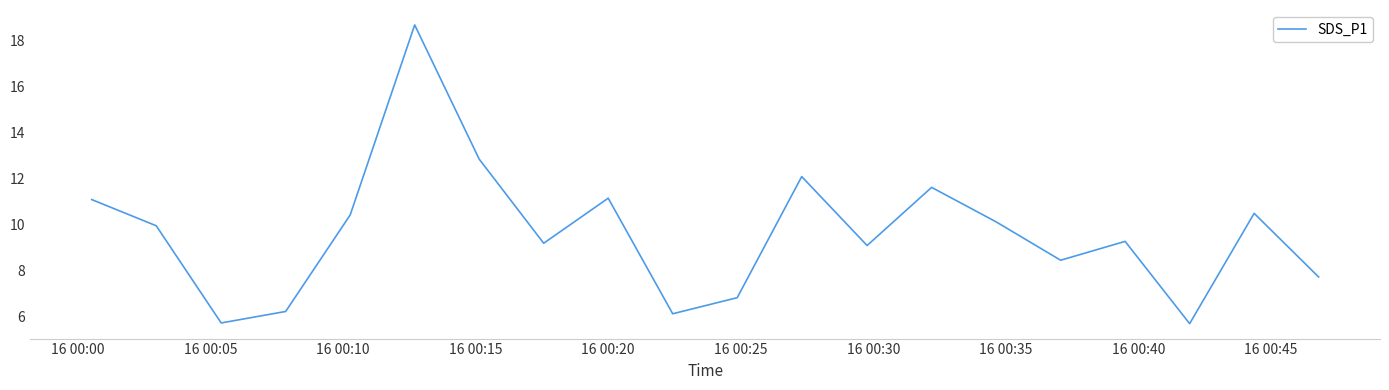

What is the maximum value shown in the chart?

18.7